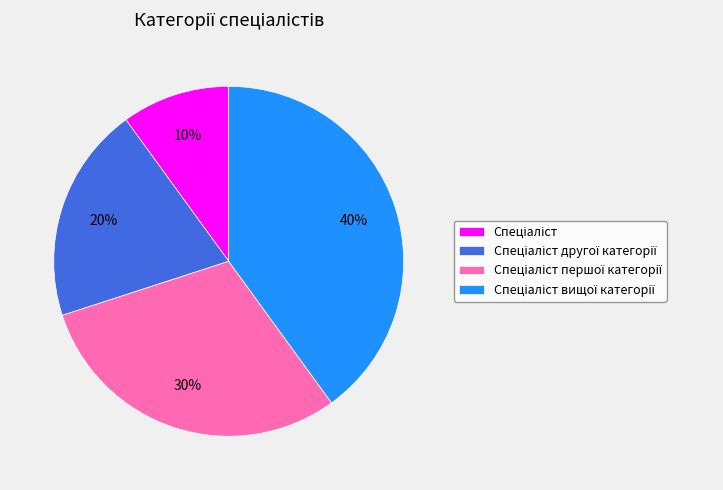

Is there a majority slice in this chart?

No